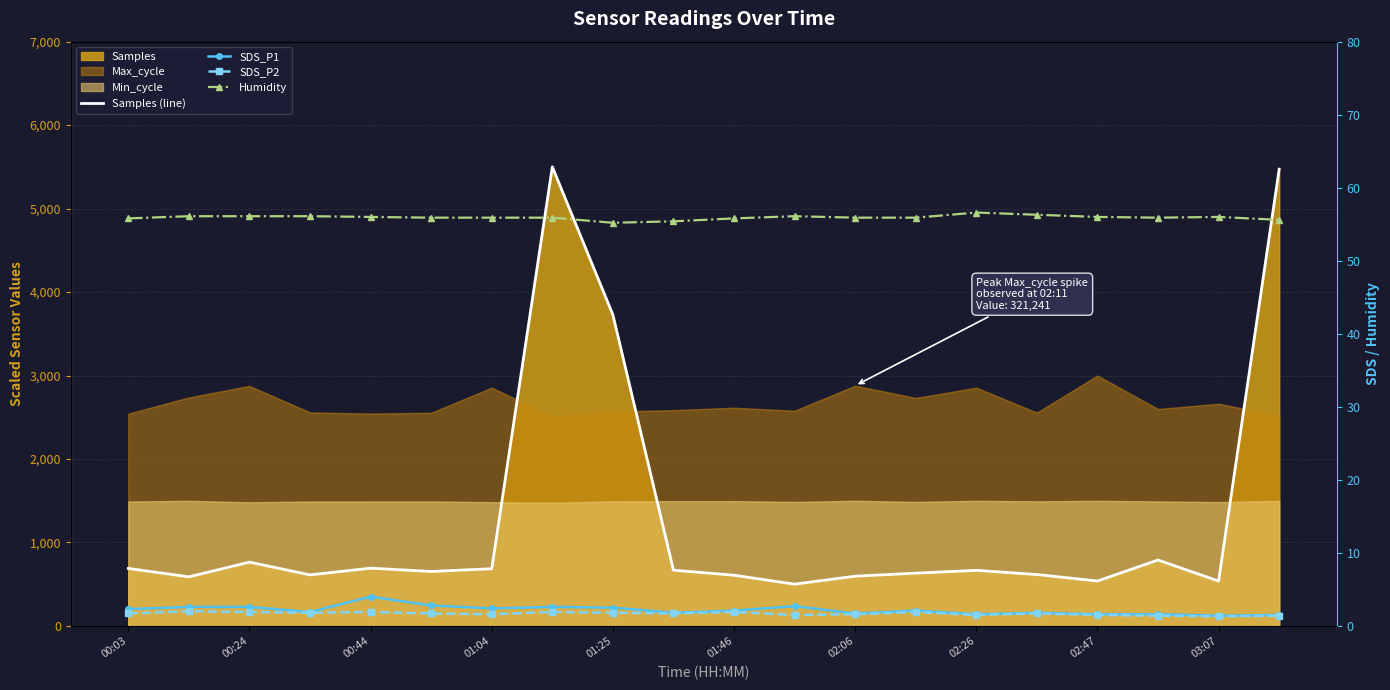

The Samples (line) series shows 1126.6 at 01:46. True or false?

False